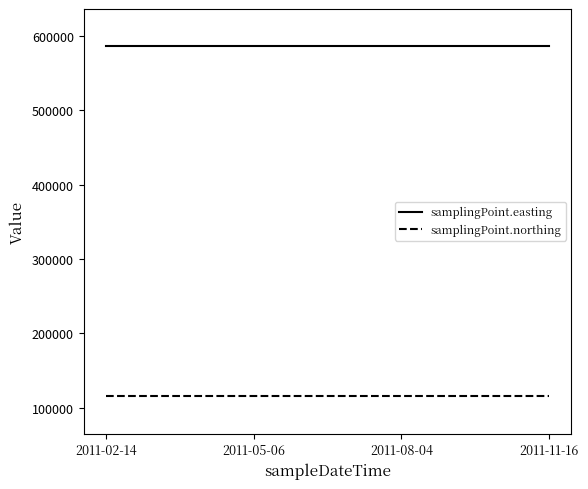

What position from the left is 2011-02-14?

1